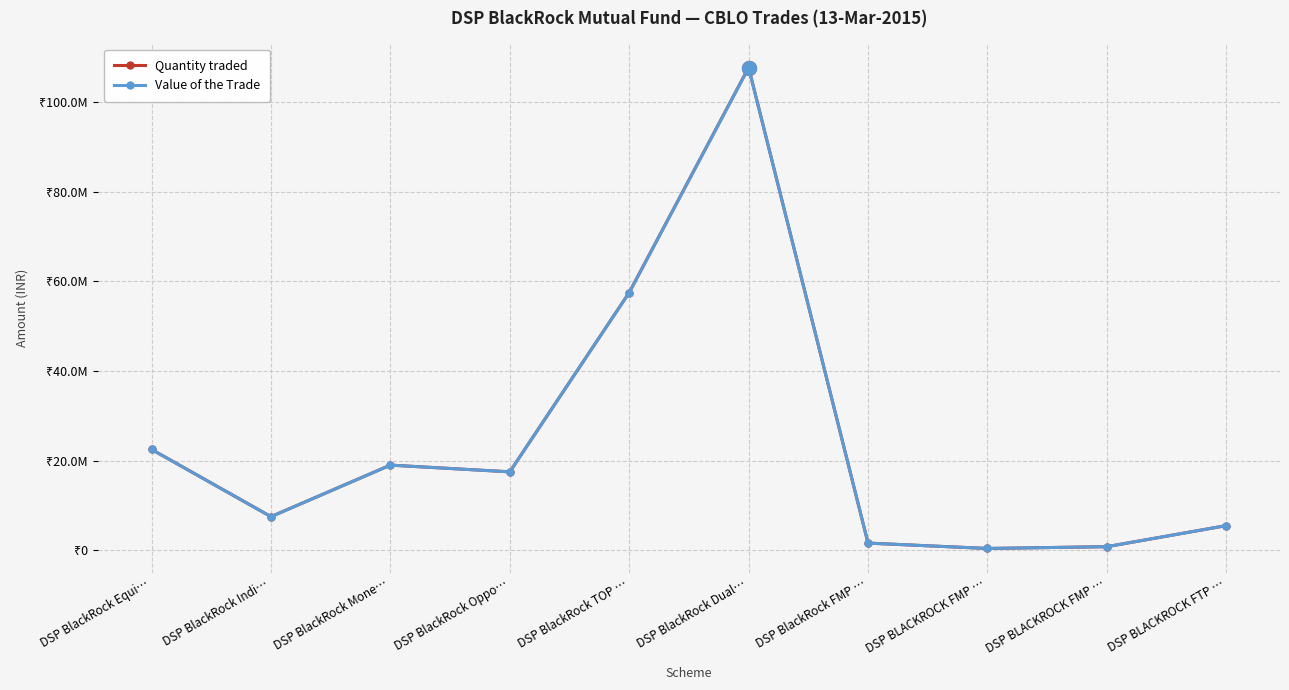

Is it true that Quantity traded equals 5500000.0 at DSP BLACKROCK FTP …?

True